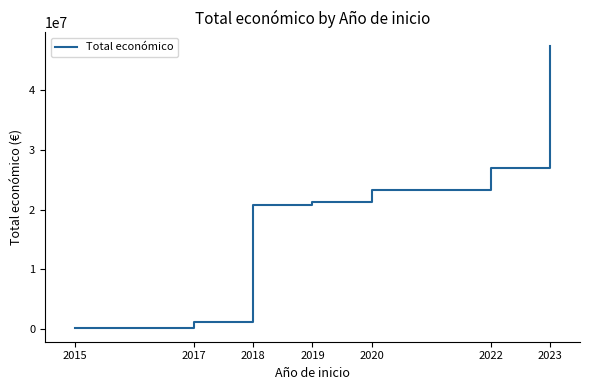

Which has a higher value, 2015 or 2018?

2018